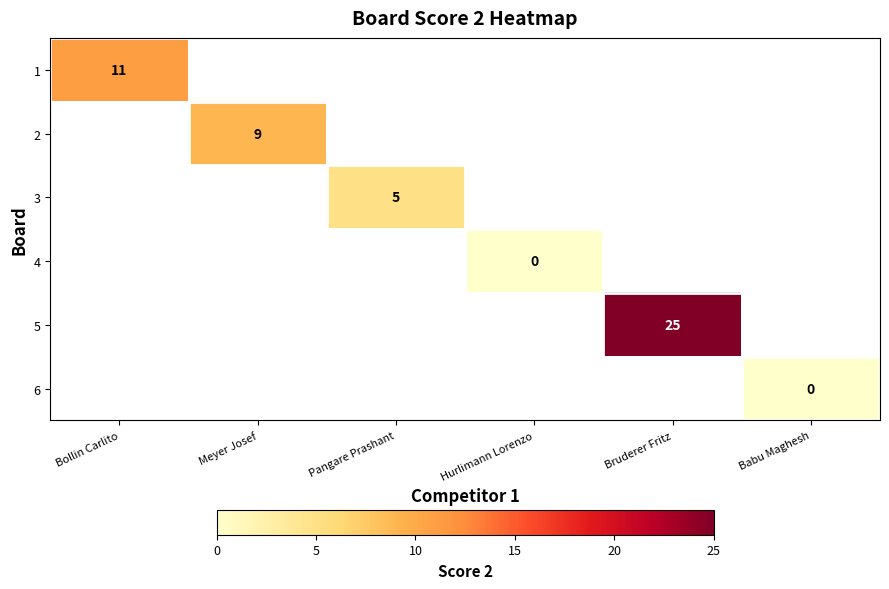

True or false: 3 has a value of 5 at Pangare Prashant.

True